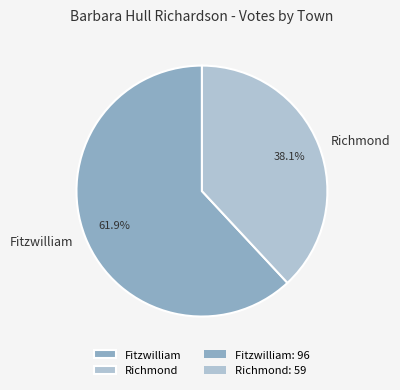

To the nearest percent, what percentage of the pie is Richmond?

38%